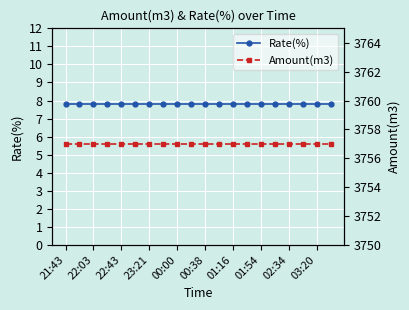

True or false: Rate(%) and Amount(m3) cross at least once.

False